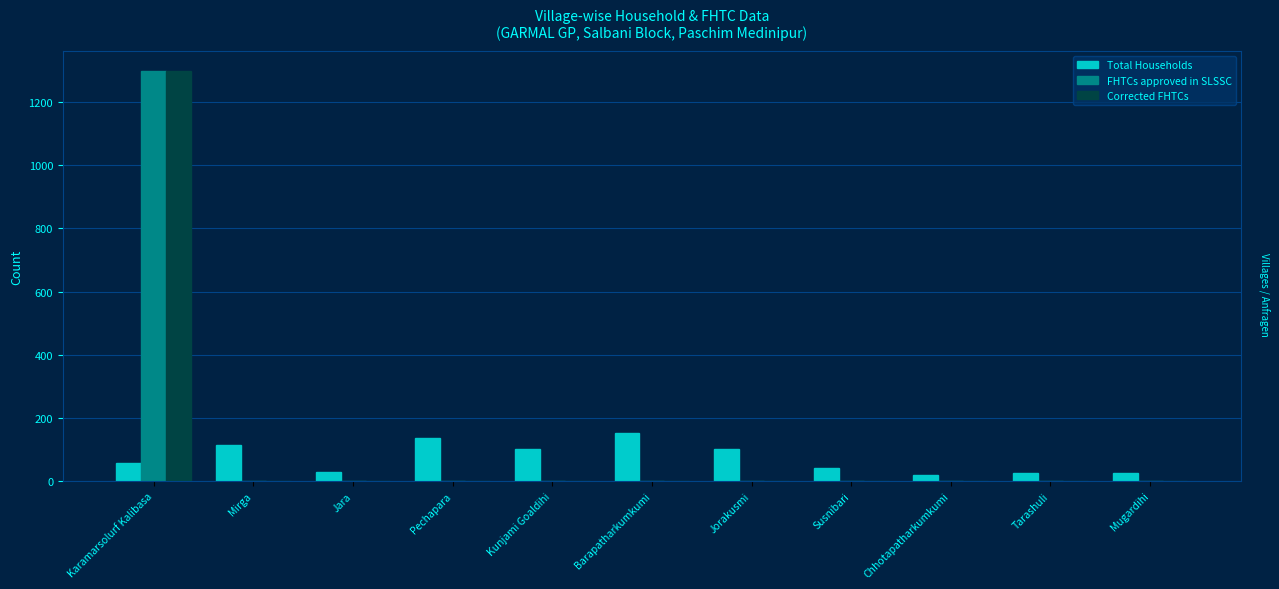

What is the spread (max minus min) of values at Mirga?

113